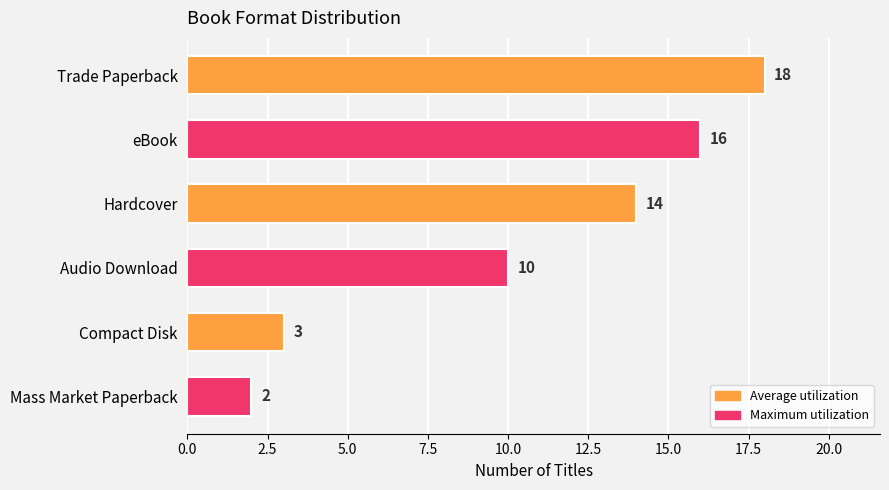

What is the change in value from Trade Paperback to eBook?

-2